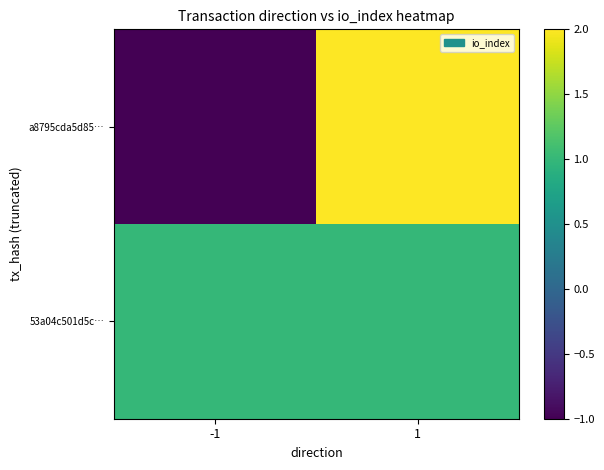

Which has a higher value, -1 or 1?

1